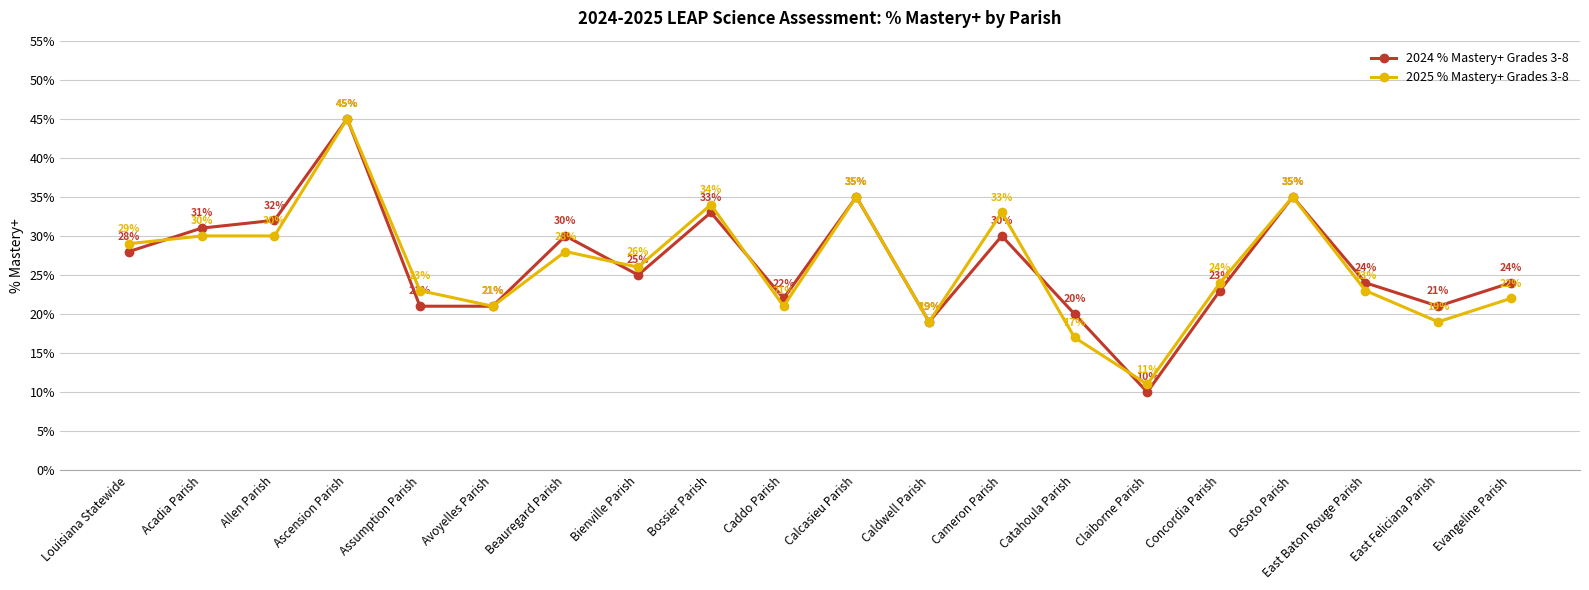

What is the sum of the 2024 % Mastery+ Grades 3-8 values at Calcasieu Parish and Beauregard Parish?

65